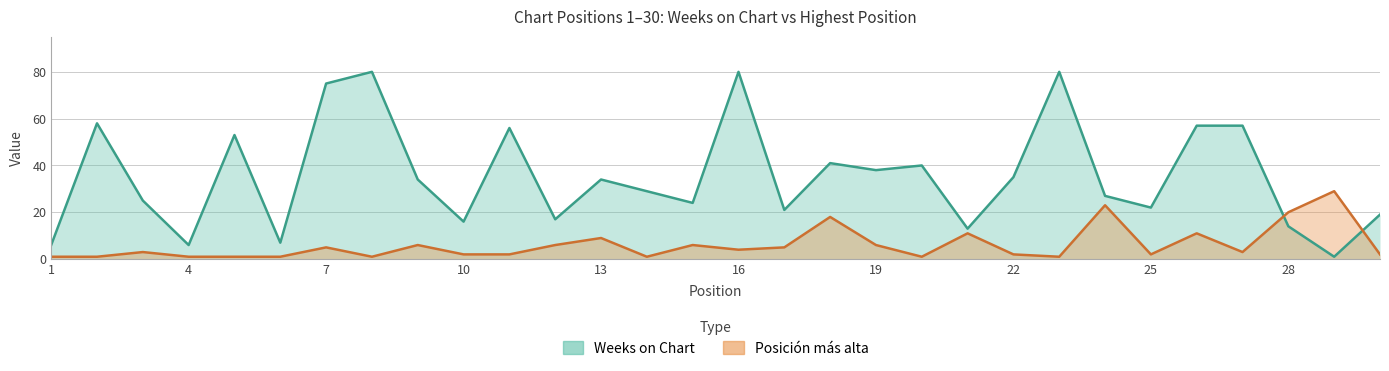

At 4, list the series in order from smallest to largest.

Posicion mas alta, Weeks on Chart